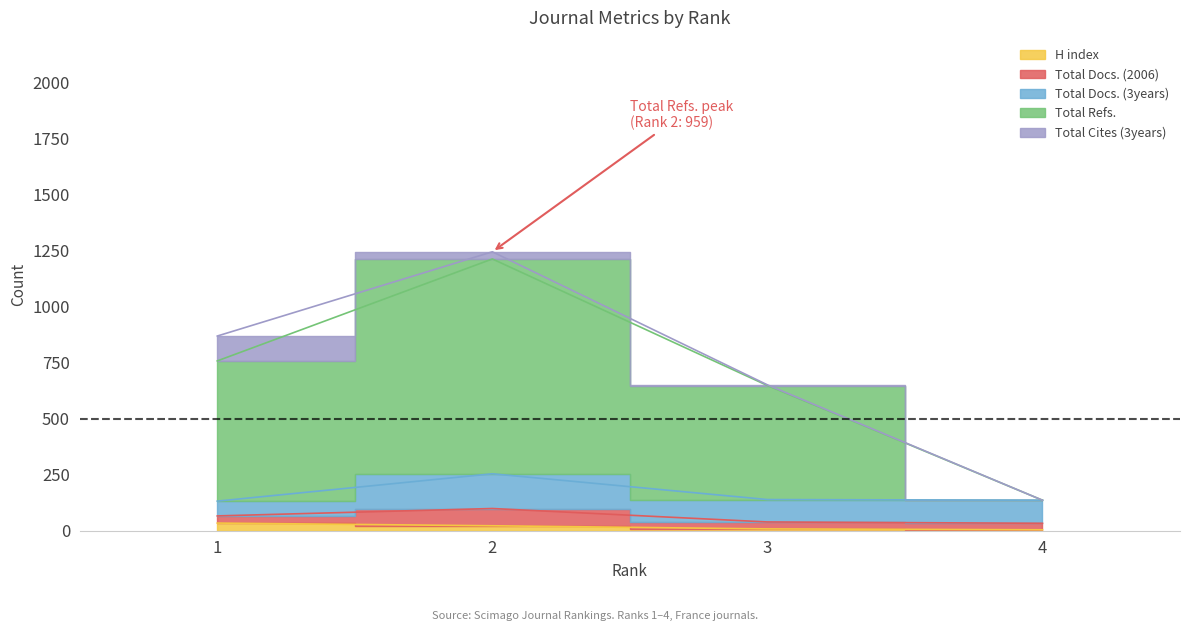

How many values in the H index series exceed 22?

1